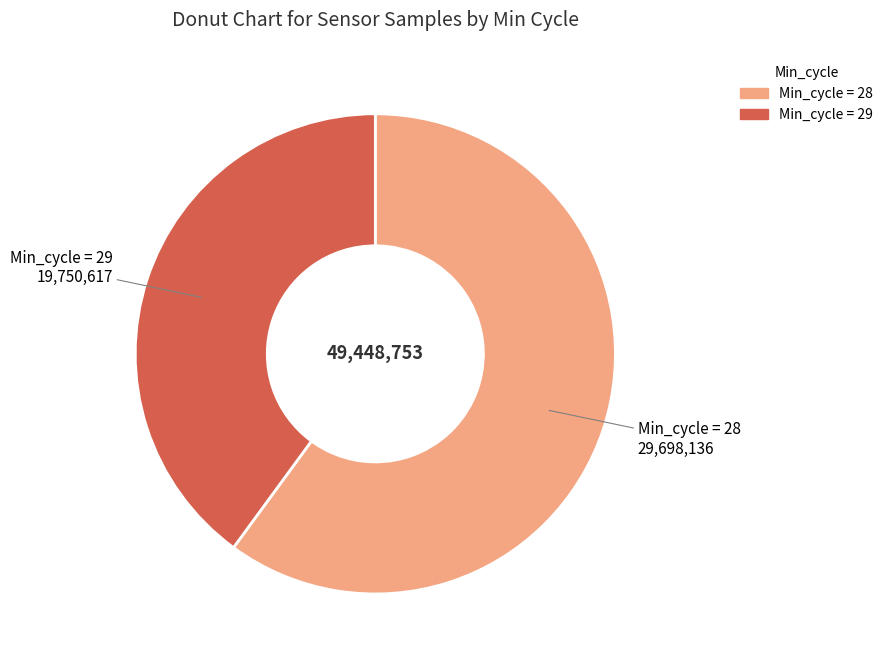

How many segments does this pie chart have?

2